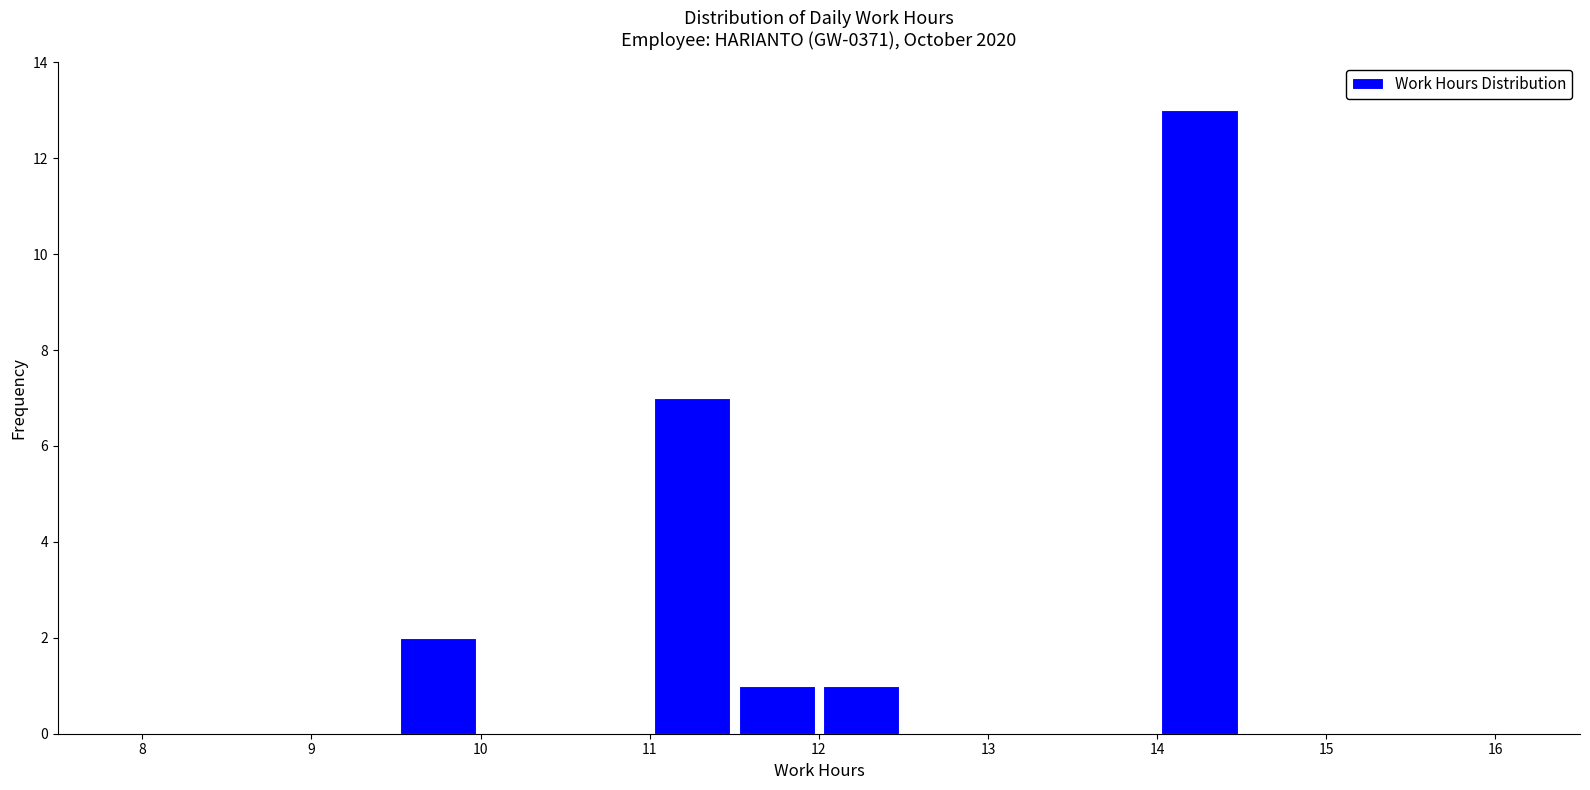

Reading left to right, list every bar in this chart as the range it spans on the x-axis followed by its height. The values are not printed on the chart, so give them approximately, as read against the axis.

8.0 to 8.5: 0
8.5 to 9.0: 0
9.0 to 9.5: 0
9.5 to 10.0: 2
10.0 to 10.5: 0
10.5 to 11.0: 0
11.0 to 11.5: 7
11.5 to 12.0: 1
12.0 to 12.5: 1
12.5 to 13.0: 0
13.0 to 13.5: 0
13.5 to 14.0: 0
14.0 to 14.5: 13
14.5 to 15.0: 0
15.0 to 15.5: 0
15.5 to 16.0: 0